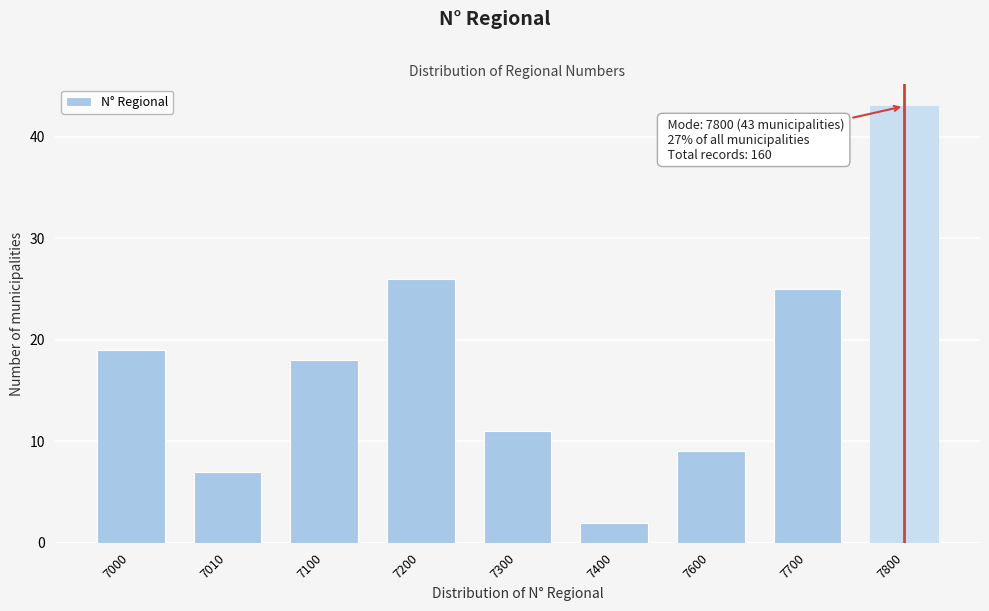

Reading left to right, list all the values displayed in this chart.

19	7	18	26	11	2	9	25	43